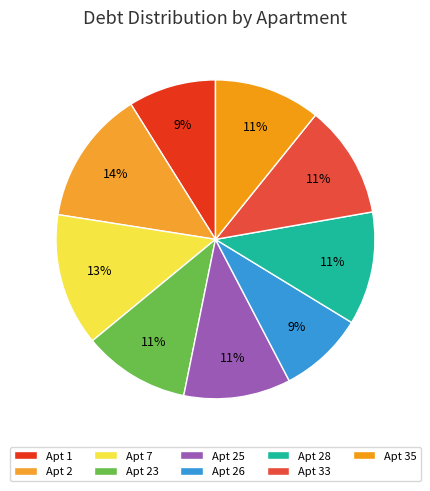

How many slices are in this pie chart?

9